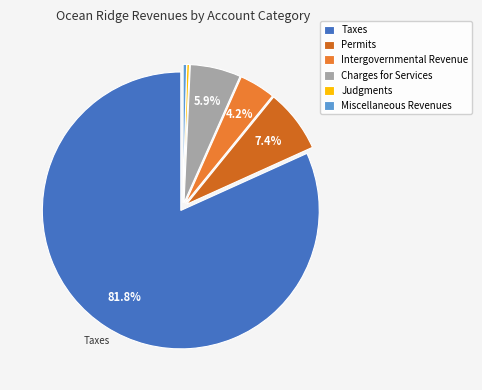

To the nearest percent, what is the average slice percentage?

17%